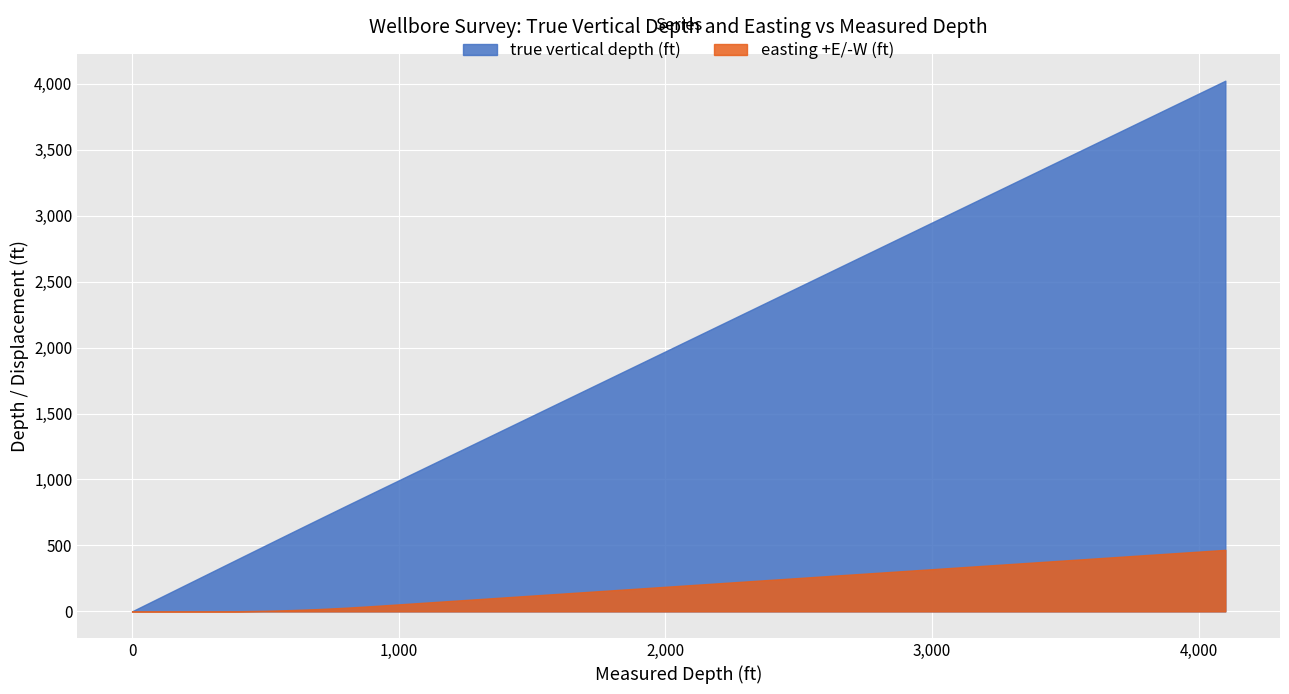

Reading left to right, list all the values displayed in this chart.

true vertical depth (ft): 0.0	300.0	400.0	499.8	599.5	698.7	797.5	903.0	993.4	1091.2	1188.9	1286.7	1384.4	1482.2	1580.0	1677.7	1775.5	1873.2	1971.0	2068.8	2166.5	2264.3	2362.0	2459.8	2557.6	2655.3	2753.1	2850.8	2948.6	3046.3	3144.1	3241.9	3339.6	3437.4	3535.2	3632.9	3730.7	3828.4	3926.2	4023.9
easting +E/-W (ft): 0.0	0.0	1.1	4.4	9.9	17.7	27.6	40.7	53.0	66.3	79.7	93.0	106.4	119.7	133.0	146.4	159.7	173.1	186.4	199.7	213.1	226.4	239.7	253.1	266.4	279.8	293.1	306.4	319.8	333.1	346.4	359.8	373.1	386.5	399.8	413.1	426.5	439.8	453.1	466.5